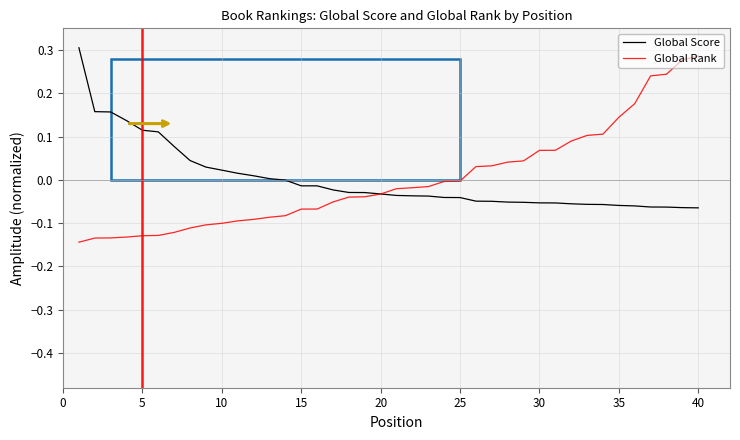

True or false: Global Score has more than 1 interior local peaks.

False